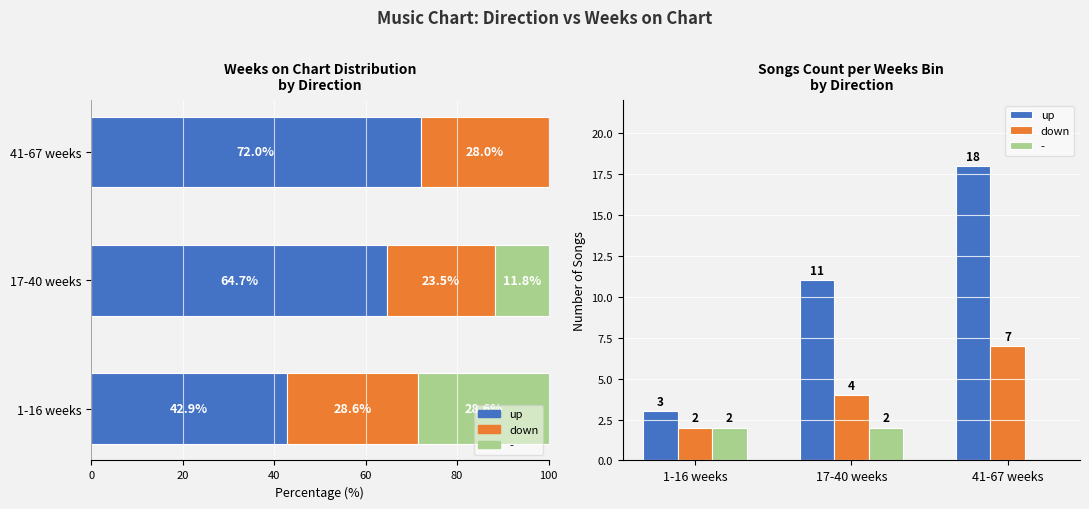

Count the down values in the range 2 to 7.

3